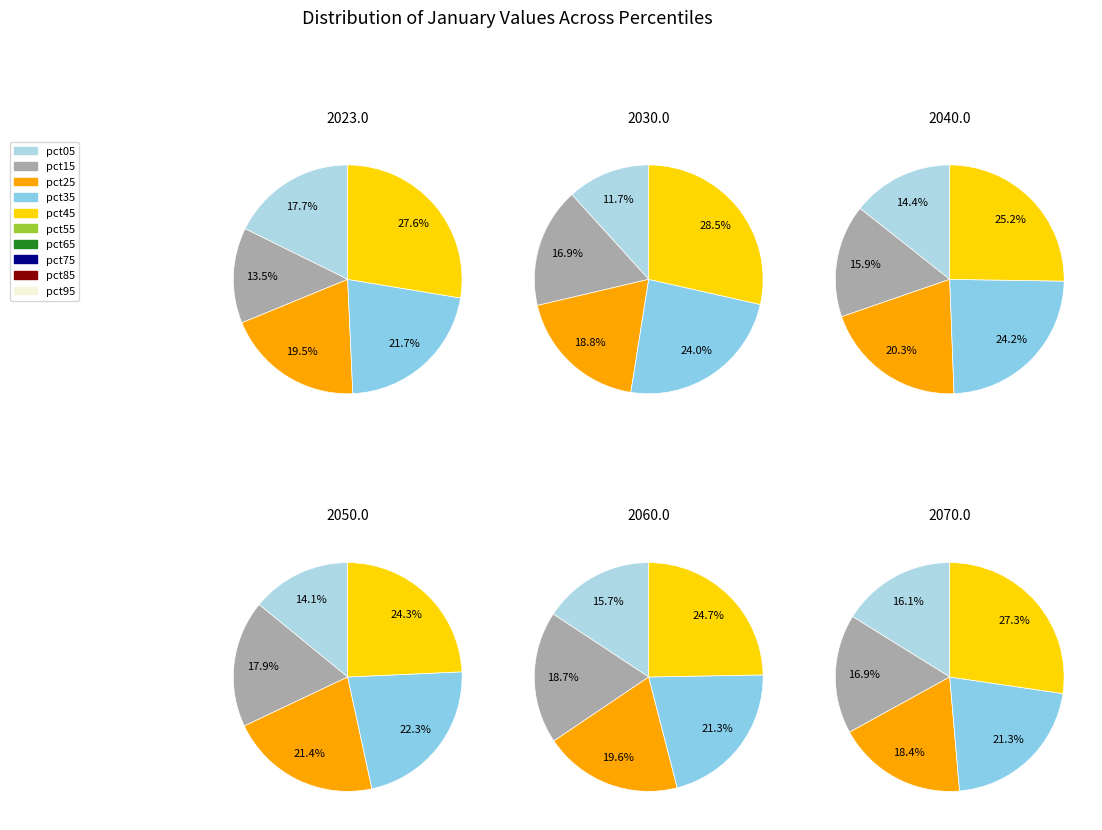

How many segments does this pie chart have?

10